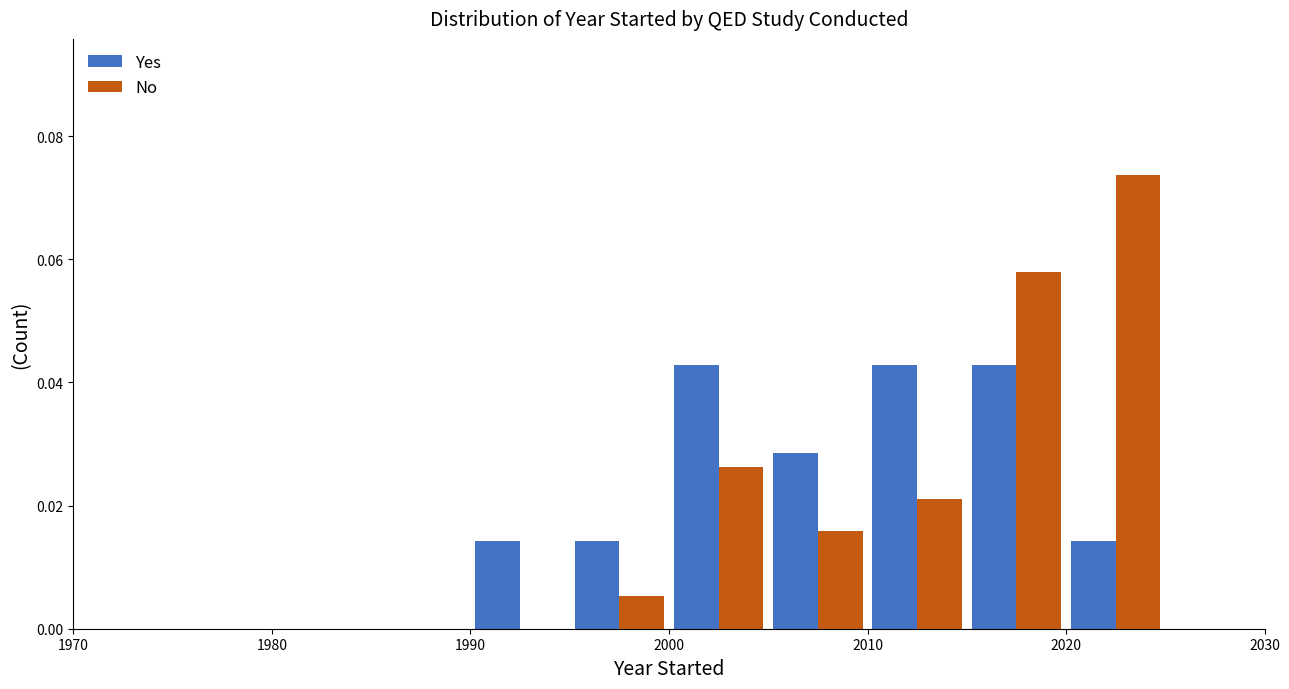

What are all the series names shown in the legend?

Yes, No